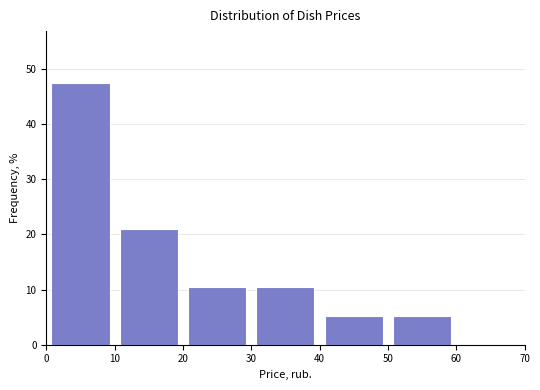

Reading left to right, transcribe this chart: for each bar, give the range it covers on the x-axis and its height. The values are not printed on the chart, so give them approximately, as read against the axis.

0 to 10: 47
10 to 20: 21
20 to 30: 11
30 to 40: 11
40 to 50: 5
50 to 60: 5